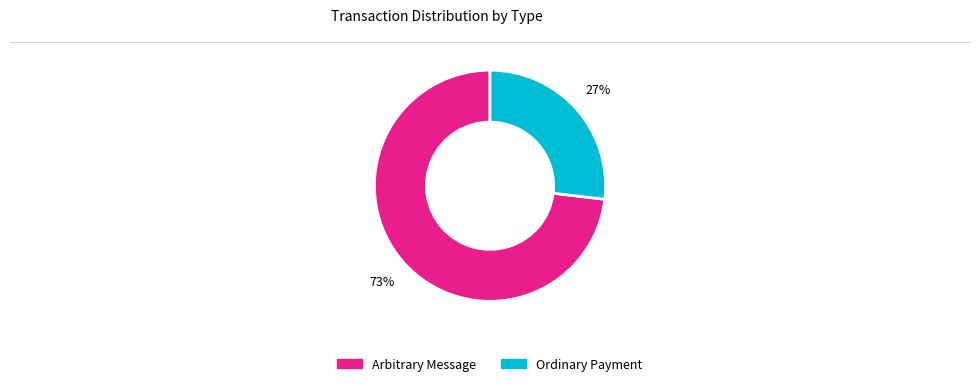

Is there a majority slice in this chart?

Yes